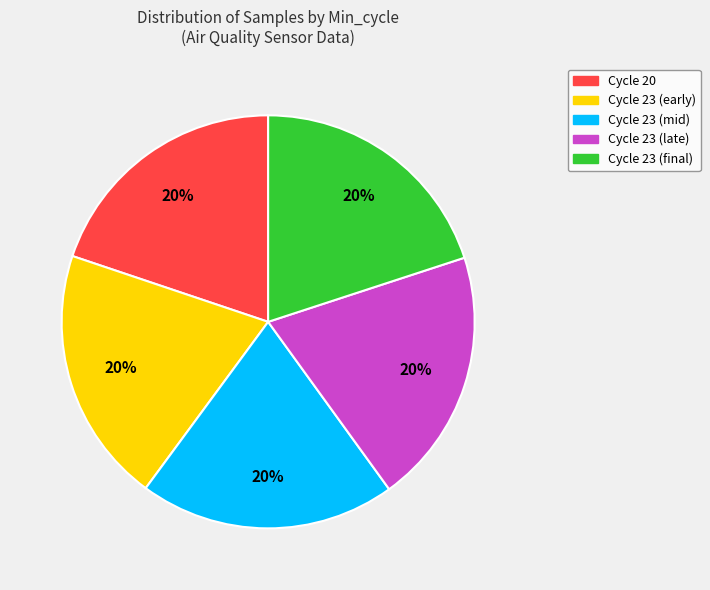

Approximately how many times larger is the value at Cycle 23 (final) compared to Cycle 23 (early)?

1.0